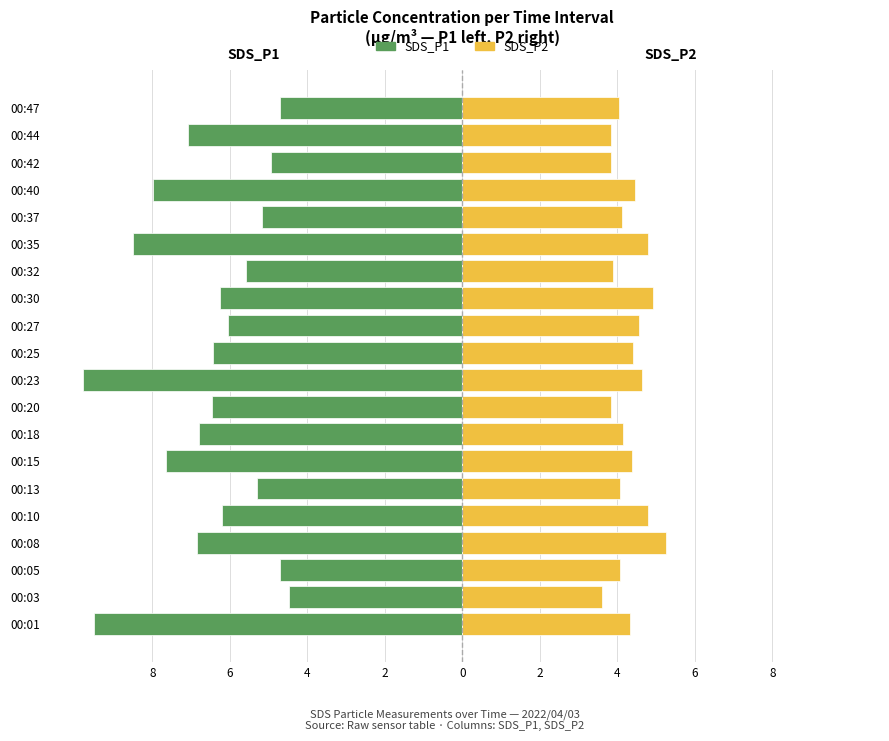

What is the difference between the highest and lowest values at 00:05?

8.8